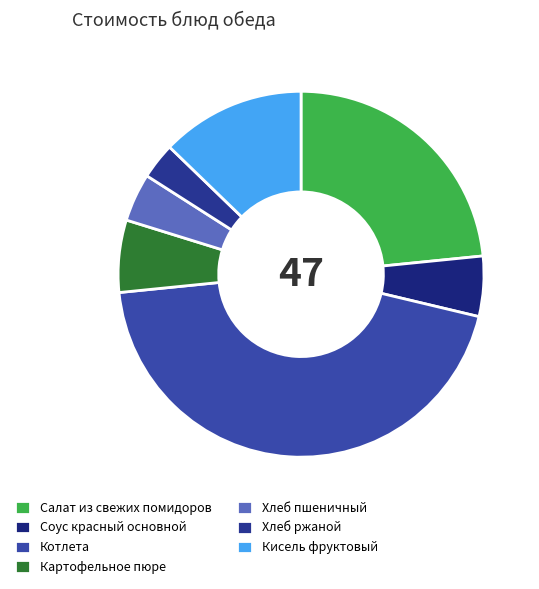

What is the total percentage of Хлеб пшеничный and Салат из свежих помидоров?

27.7%